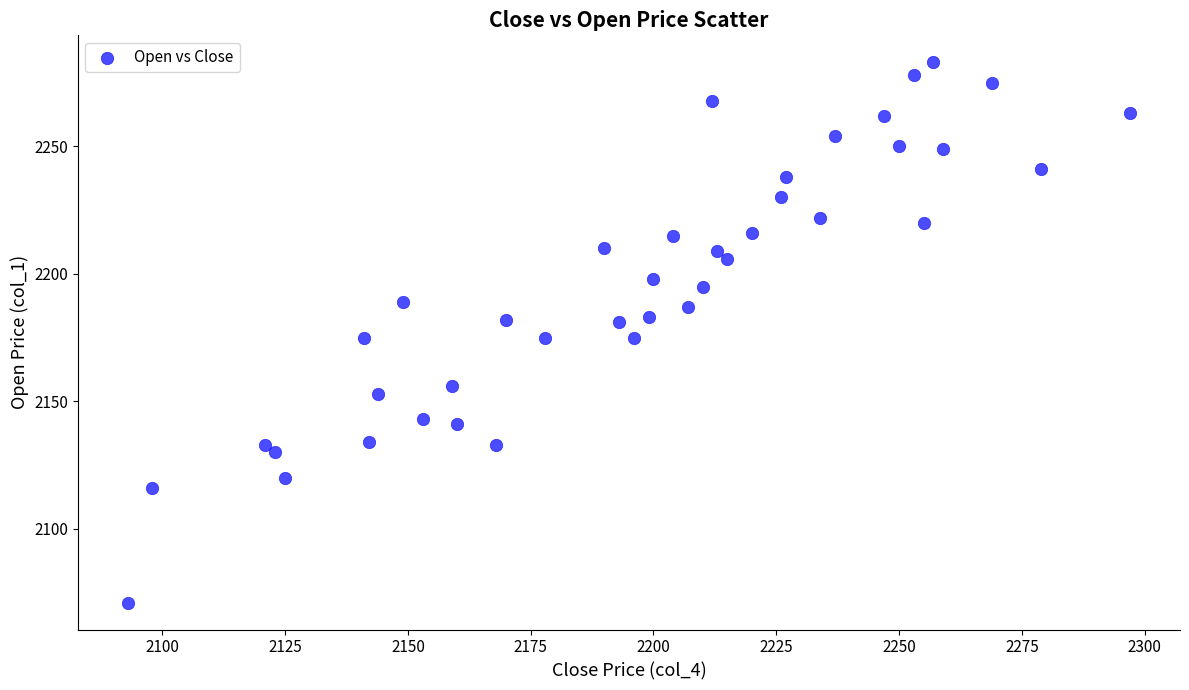

What is the range of Y values (max minus min)?

212